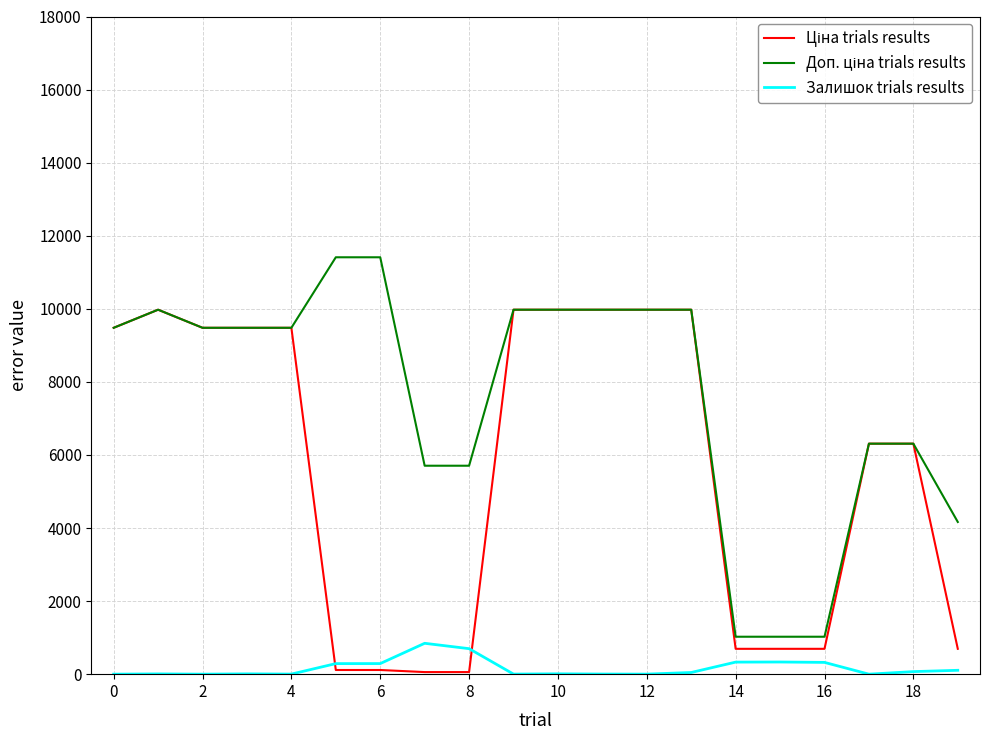

What is the maximum value shown in the chart?

11410.0